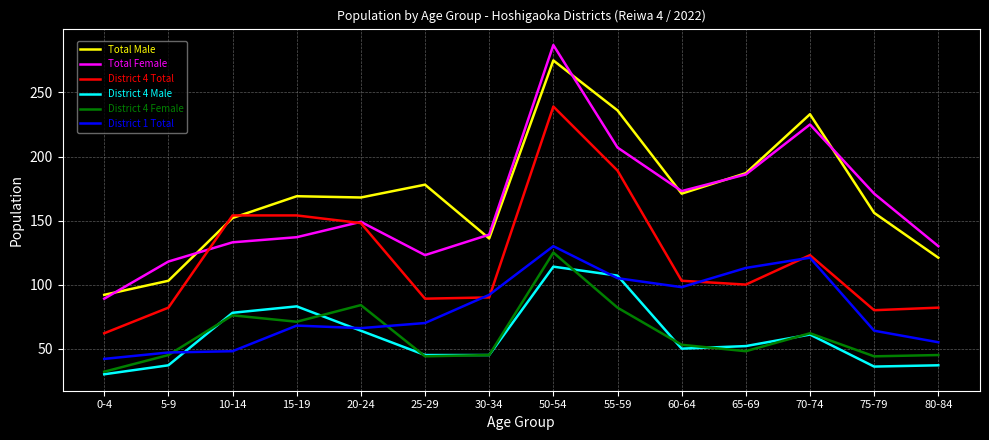

What position from the left is 70-74?

12